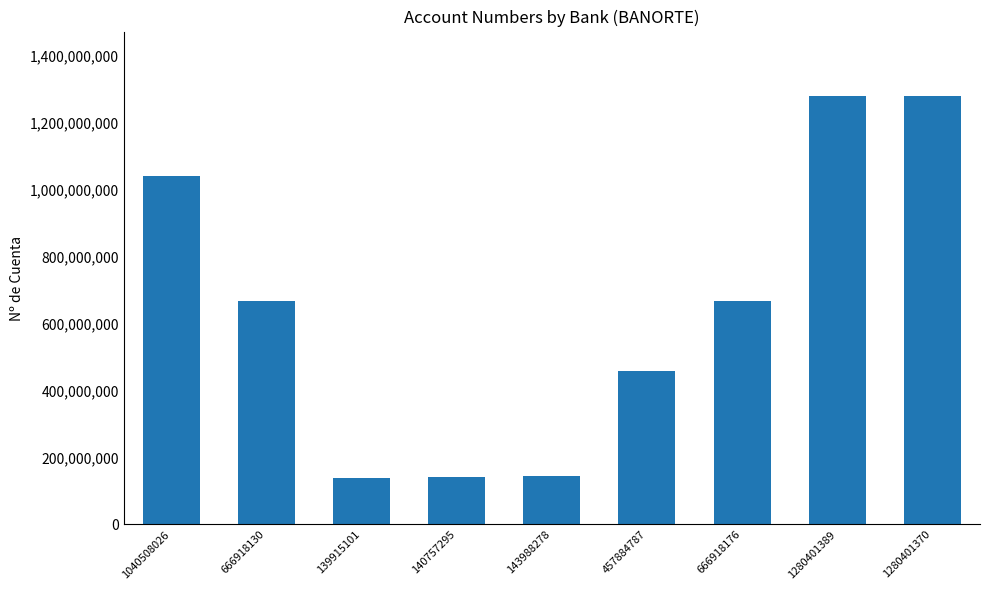

What is the change in value from 457884787 to 1280401370?

+822516583